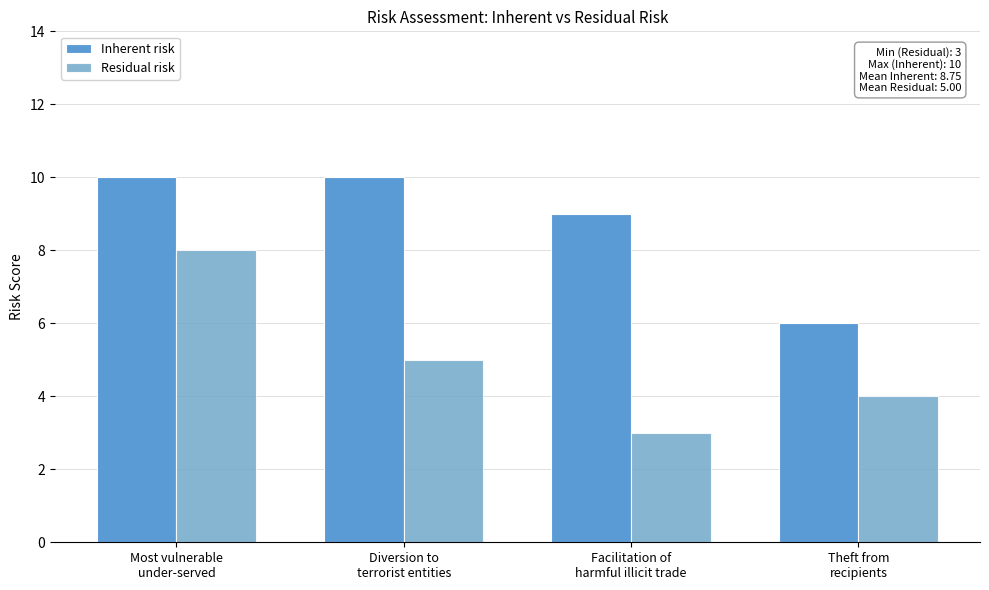

At how many categories does at least one series exceed 6?

3